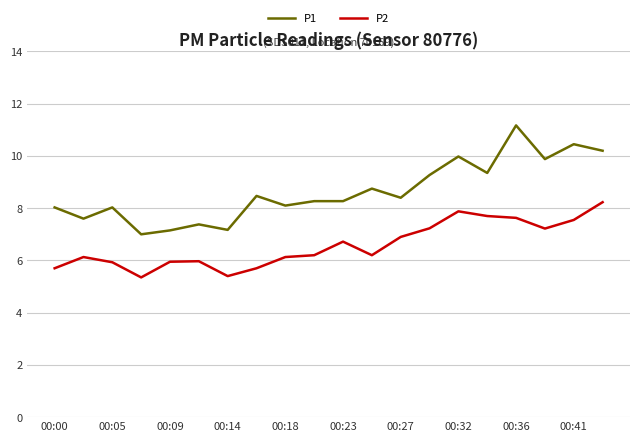

Which series has the largest range (max minus min)?

P1